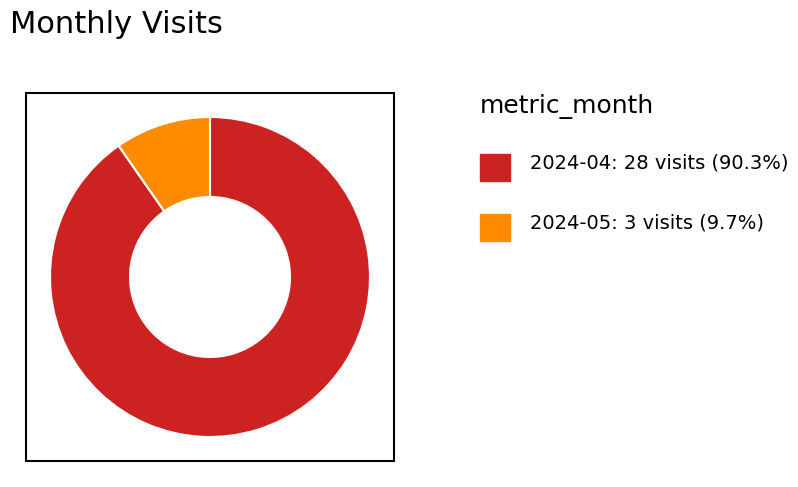

Does any single category account for the majority?

Yes